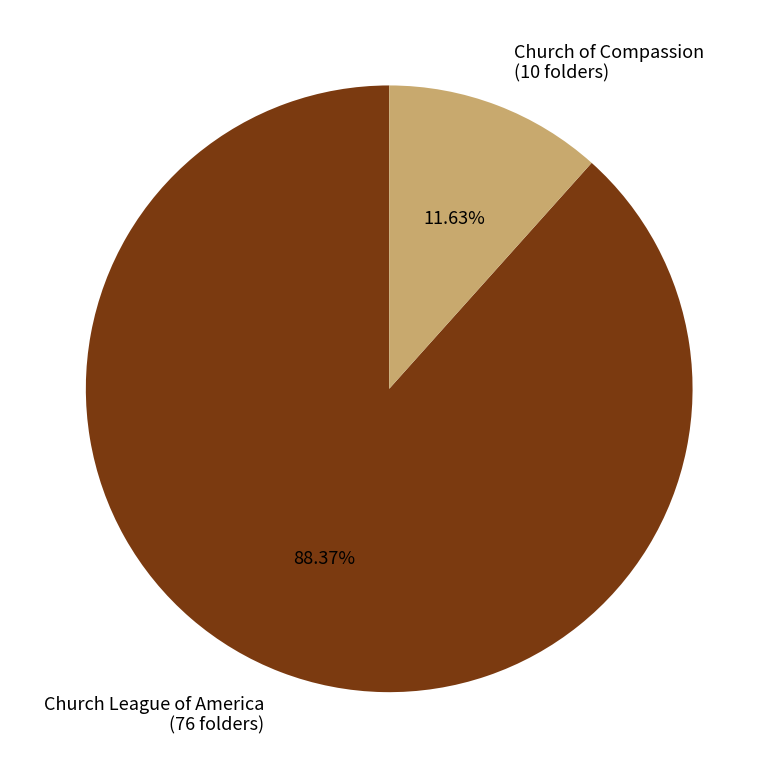

To the nearest percent, what is the difference between the Church of Compassion and Church League of America slice percentages?

77%